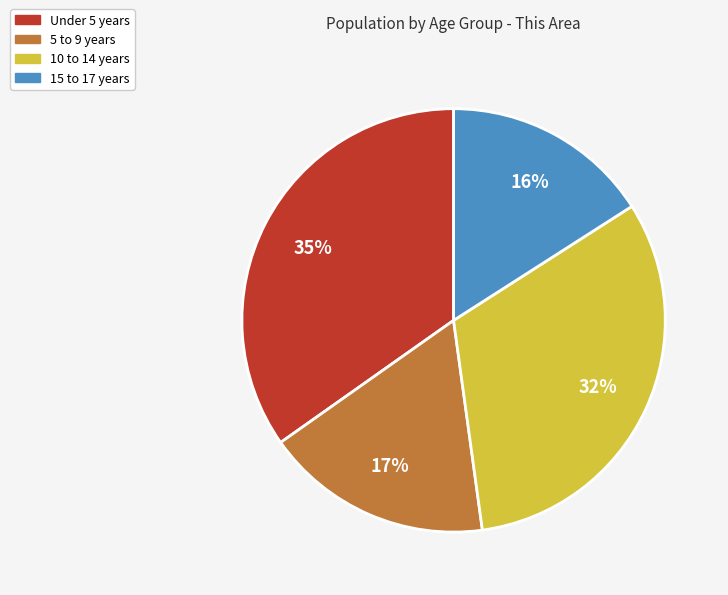

Does 15 to 17 years account for over 50% of the chart?

No